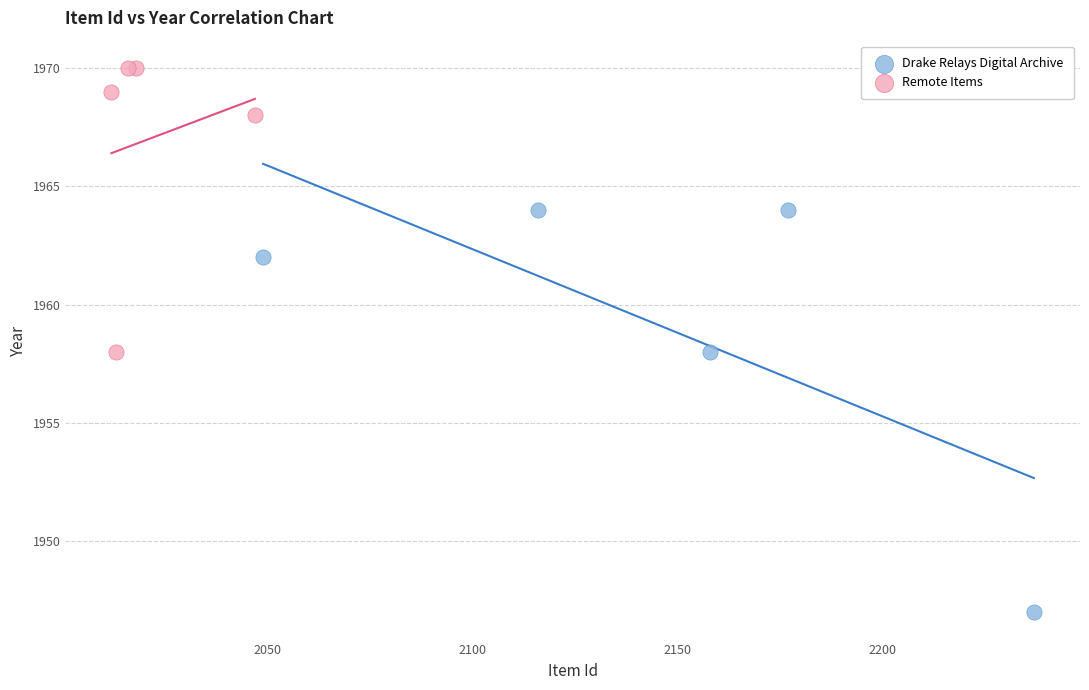

Which series has the largest Y range (max minus min)?

Drake Relays Digital Archive